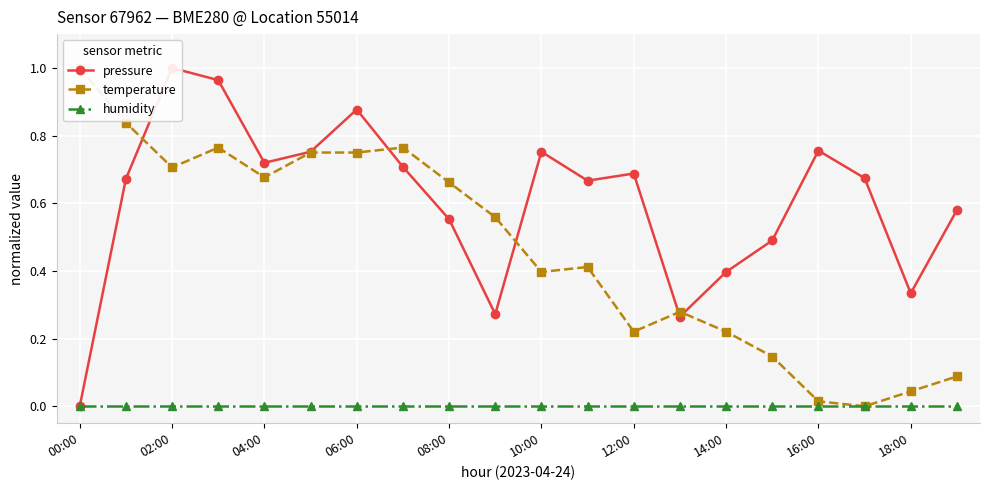

Which series ends up on top after the final intersection of pressure and temperature?

pressure